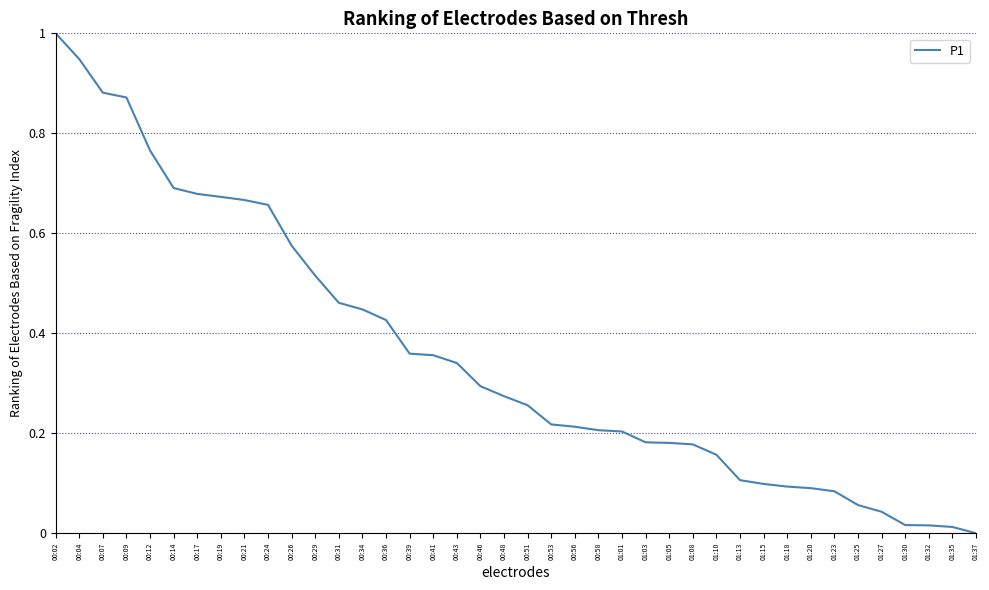

Which has a higher value, 00:12 or 00:43?

00:12